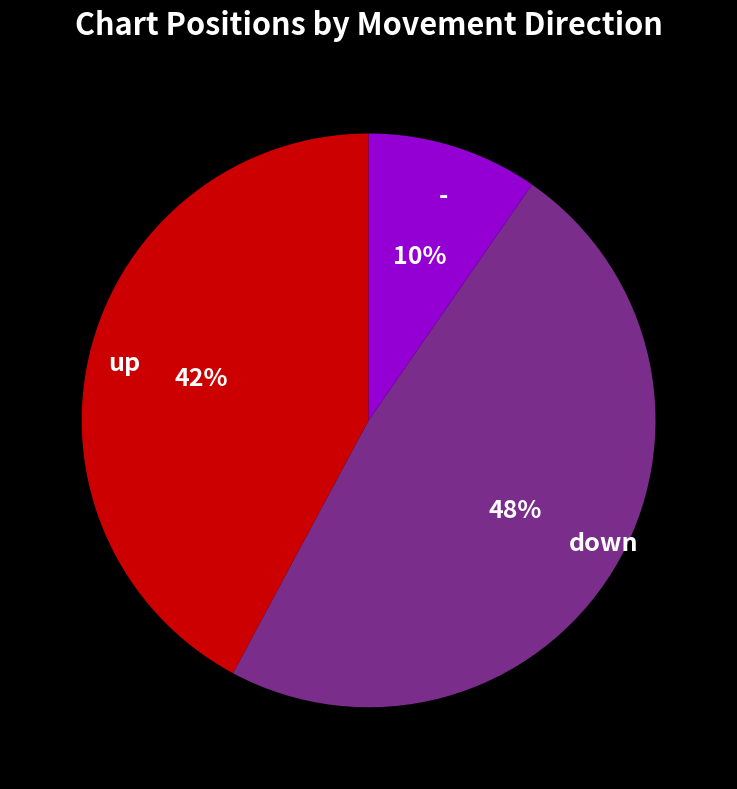

What is the ratio of the value at down to the value at up?

1.1